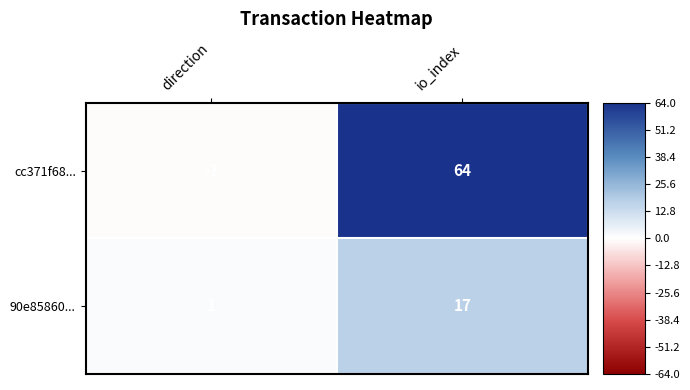

What is the sum of the cc371f68... values at direction and io_index?

63